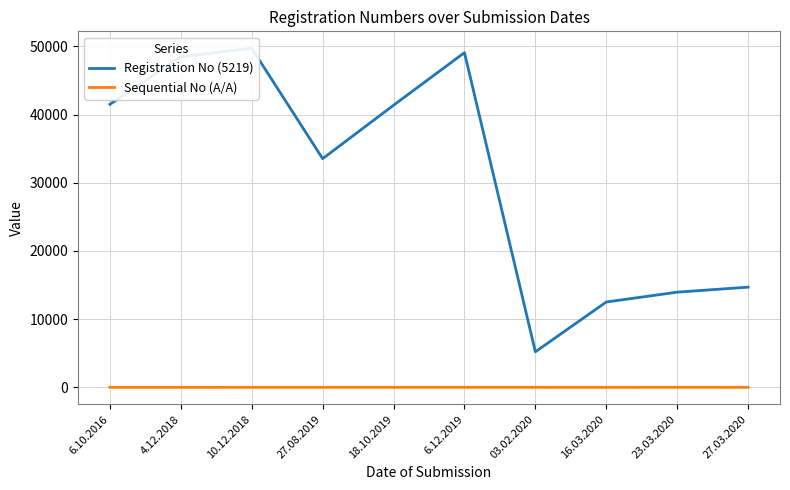

What is the difference between the highest and lowest values at 6.12.2019?

49065